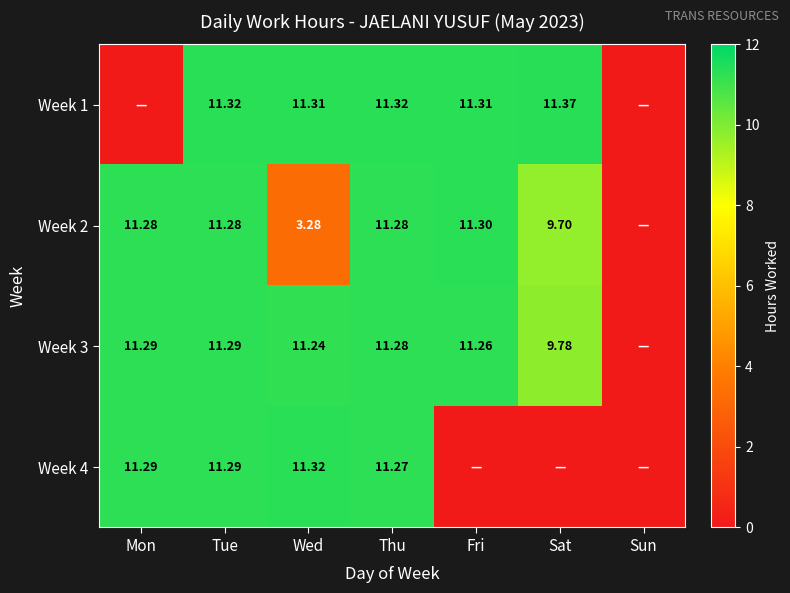

How many categories are shown in the chart?

7